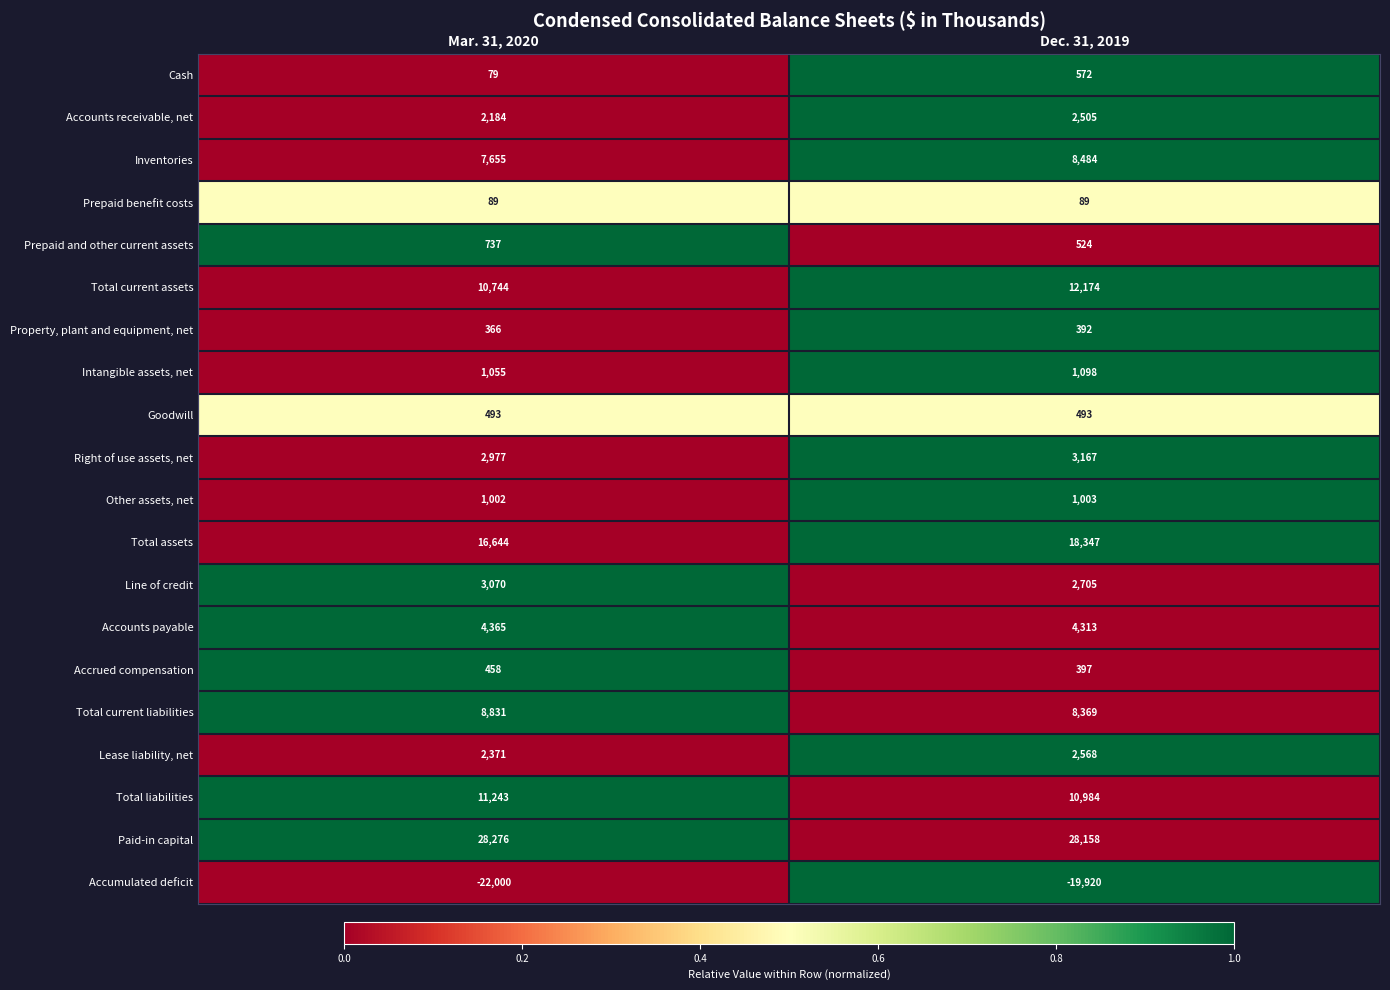

What is the spread (max minus min) of values at Dec. 31, 2019?

48078